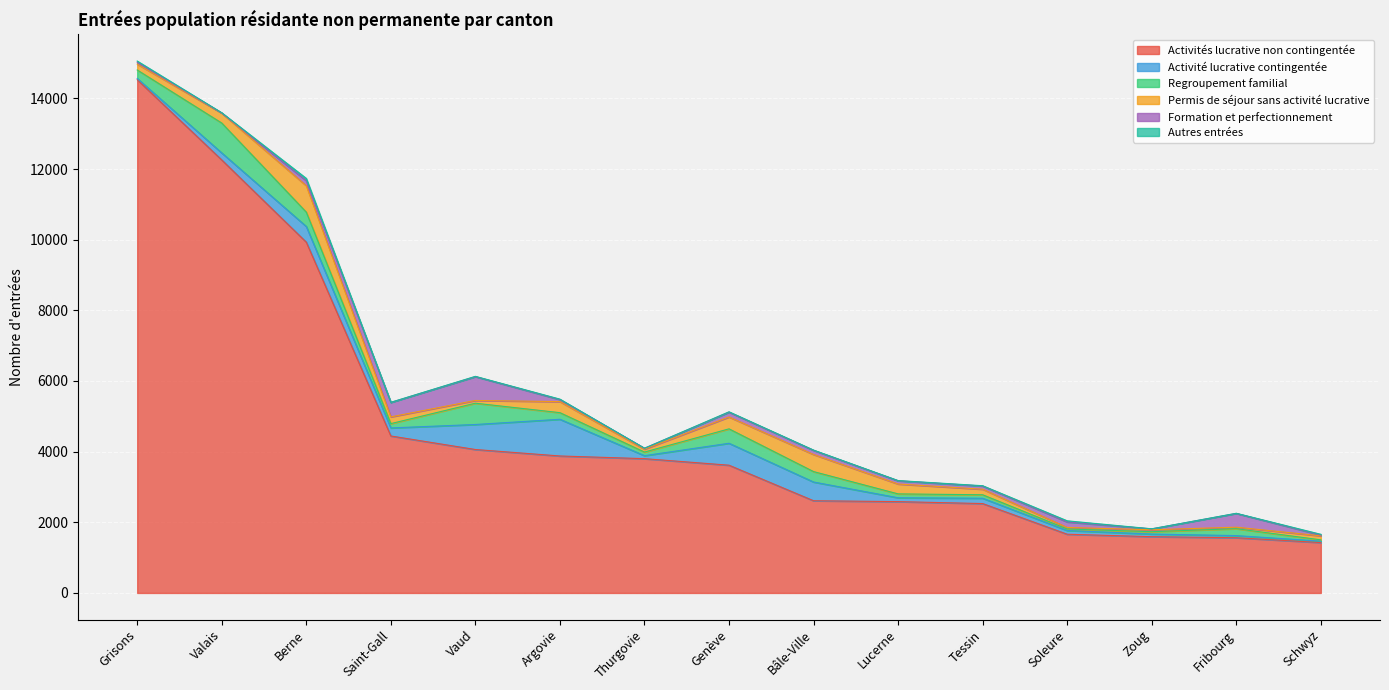

Where is Permis de séjour sans activité lucrative nearest to the value 394?

Genève